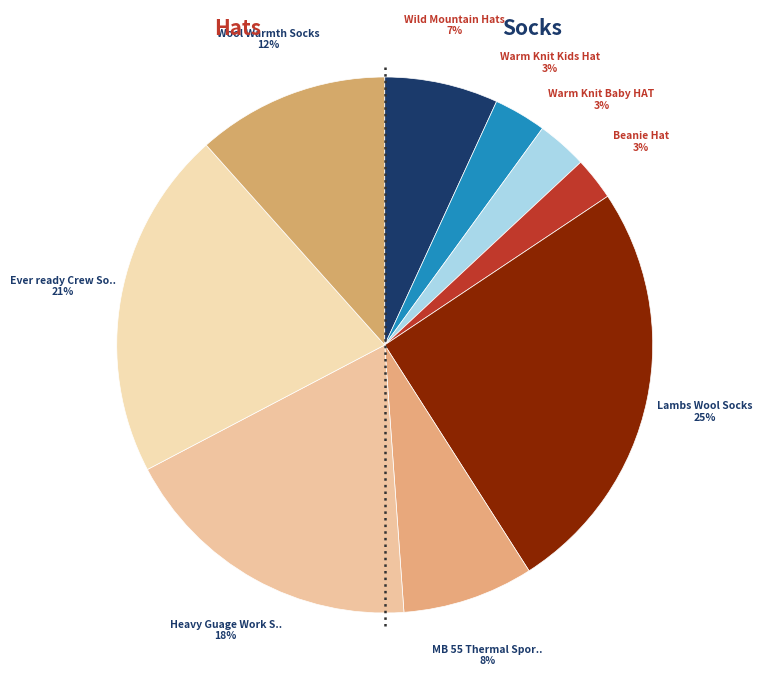

How many slices are in this pie chart?

9